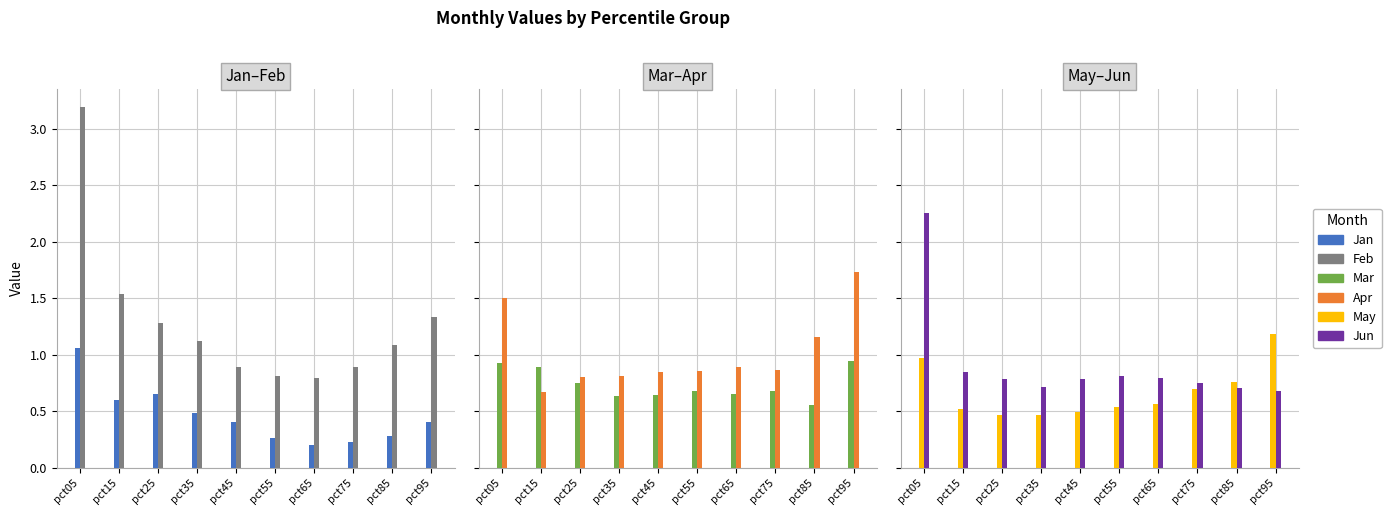

Which category has the lowest value in the Jun series?

pct95